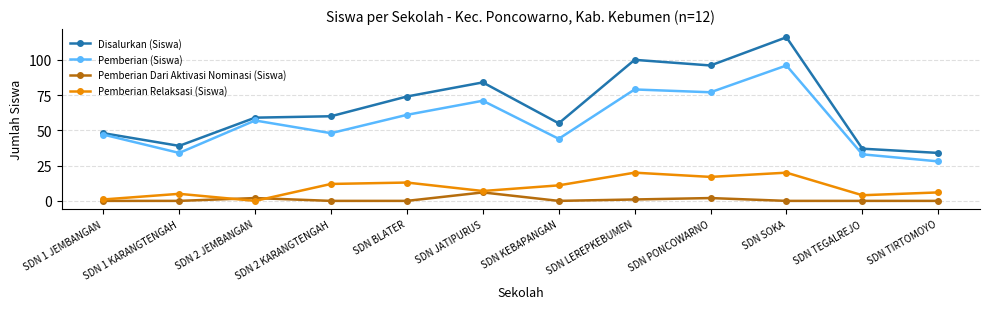

What is the sum of all Pemberian (Siswa) values?

675